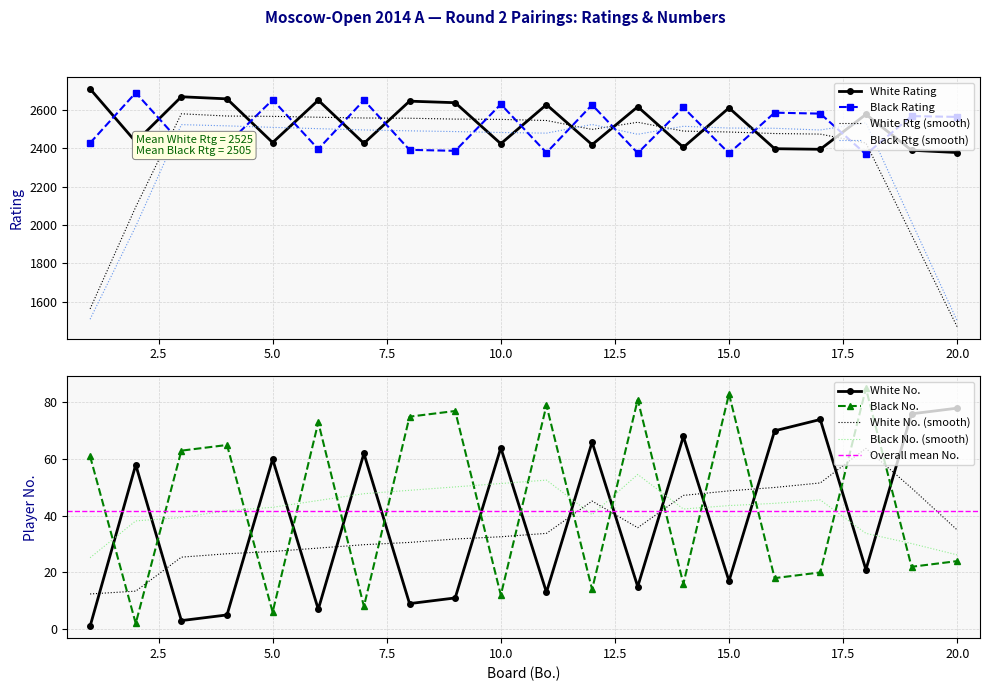

The value of Black Rating at 5.0 is 1279. True or false?

False